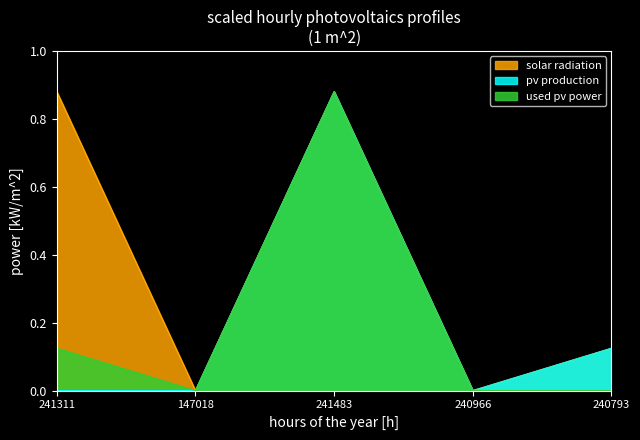

True or false: solar radiation and pv production intersect in this chart.

False